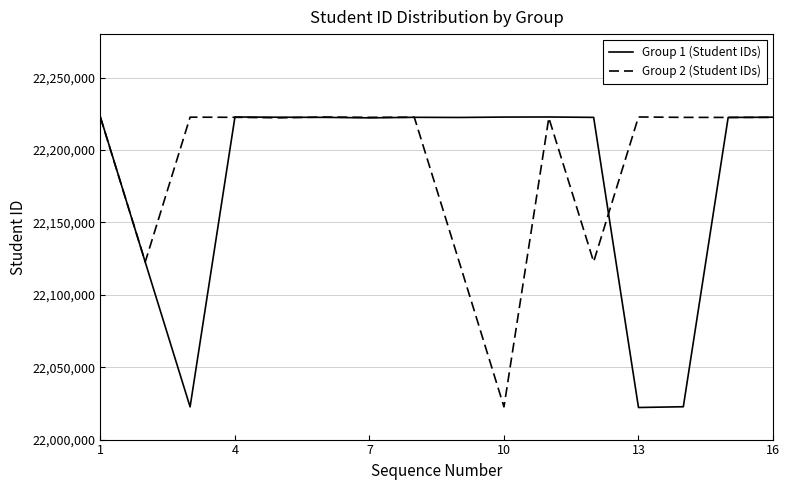

What are all the series names shown in the legend?

Group 1 (Student IDs), Group 2 (Student IDs)